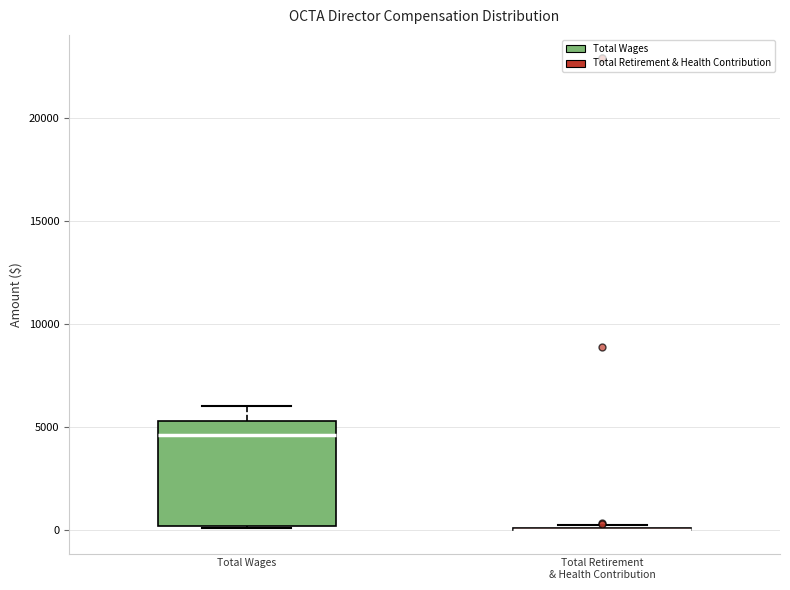

Which box is the tallest, from its lower edge to its upper edge?

Total Wages